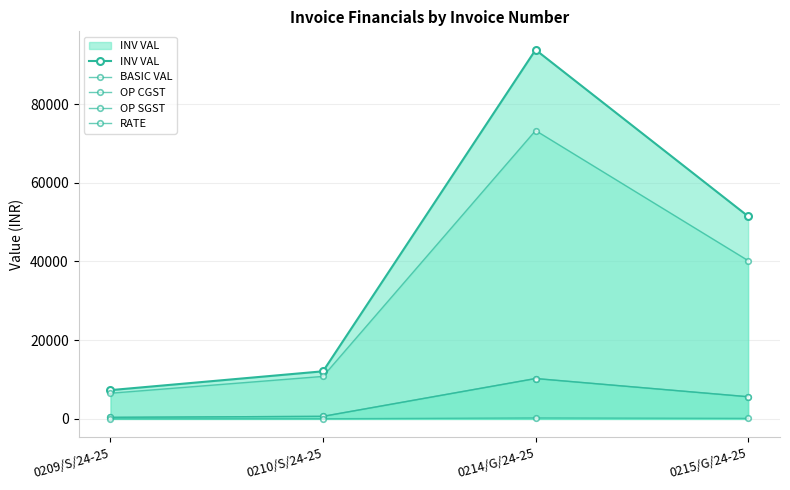

What is the total value across all series at 0210/S/24-25?

24228.0